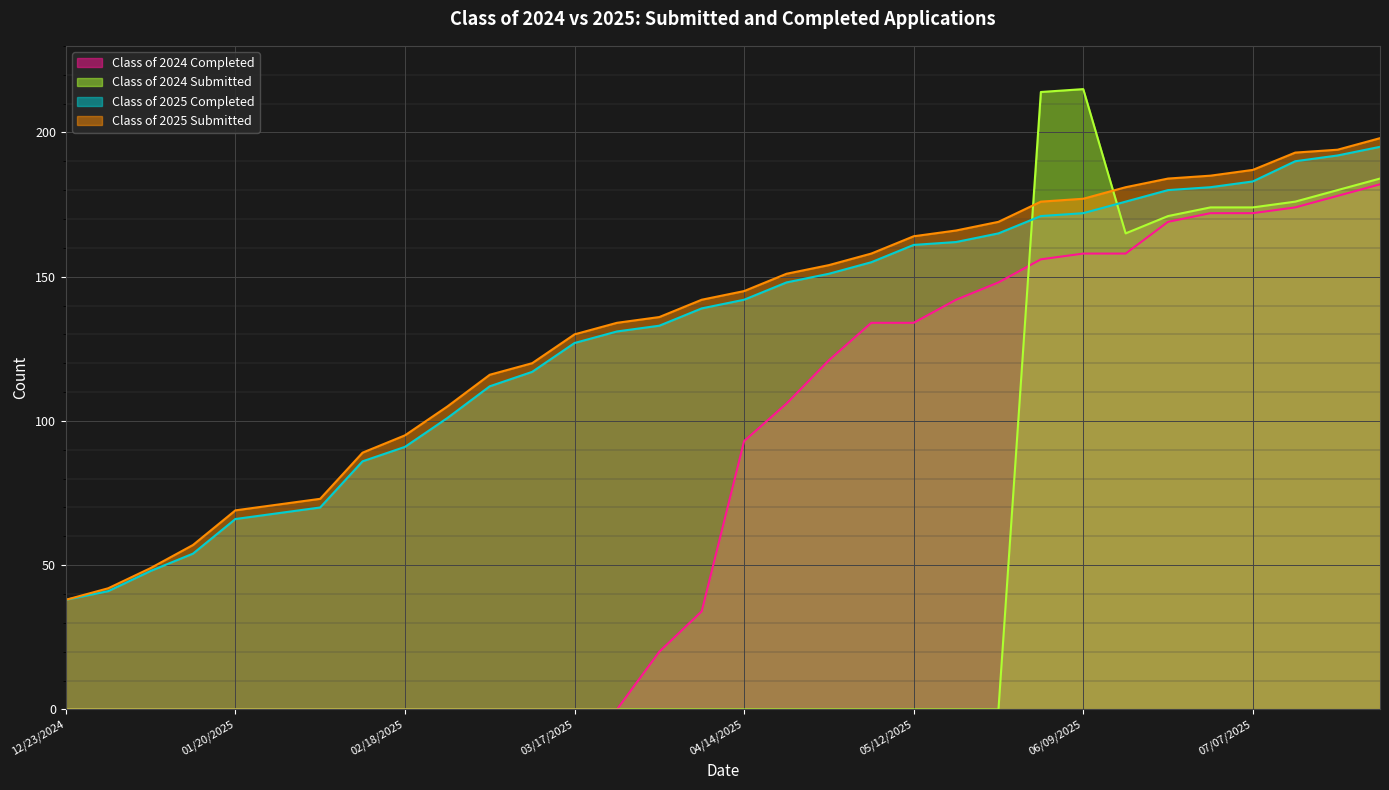

True or false: Class of 2024 Submitted has more than 1 interior local peaks.

False